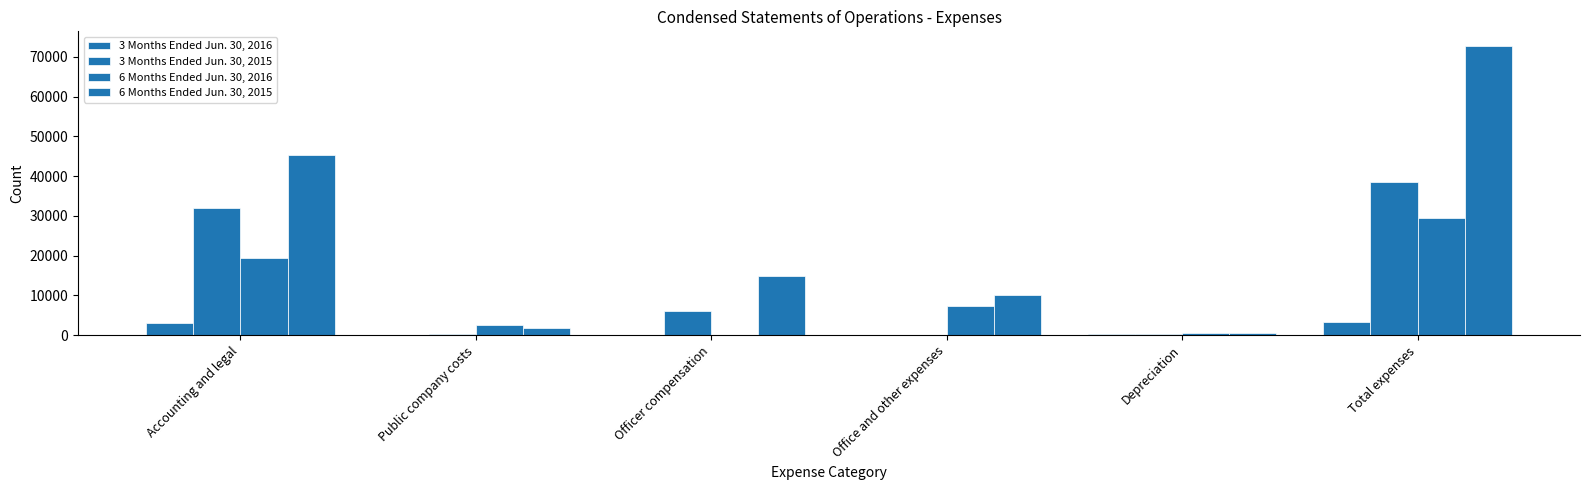

Count the number of data series in this chart.

4